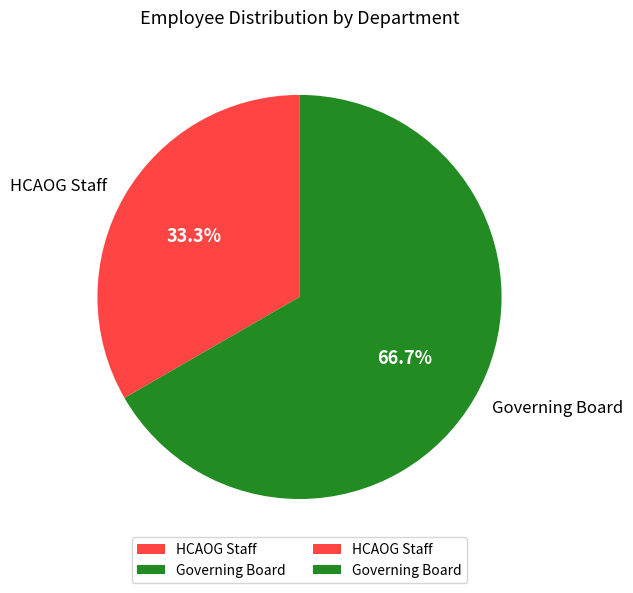

Is the sum of Governing Board and HCAOG Staff greater than half?

Yes